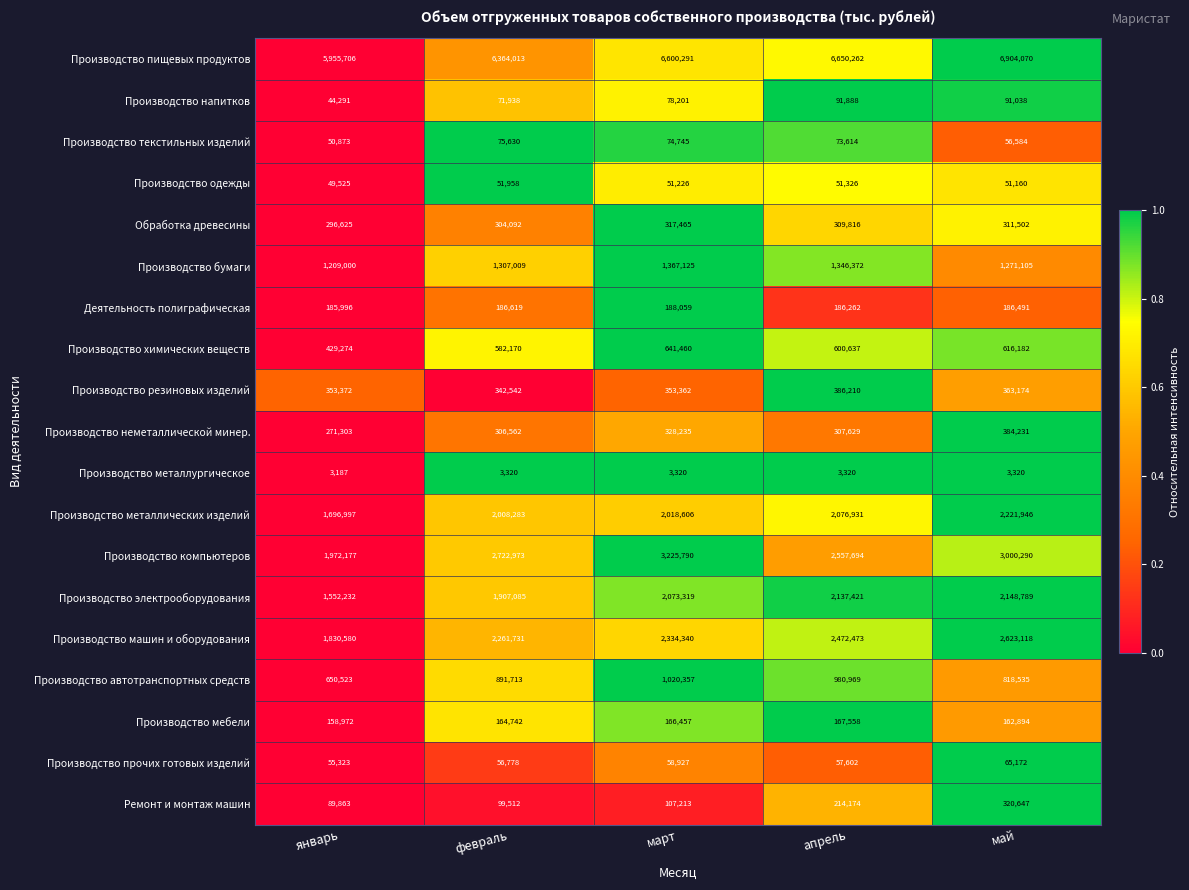

Is it true that Производство одежды equals 24496 at май?

False